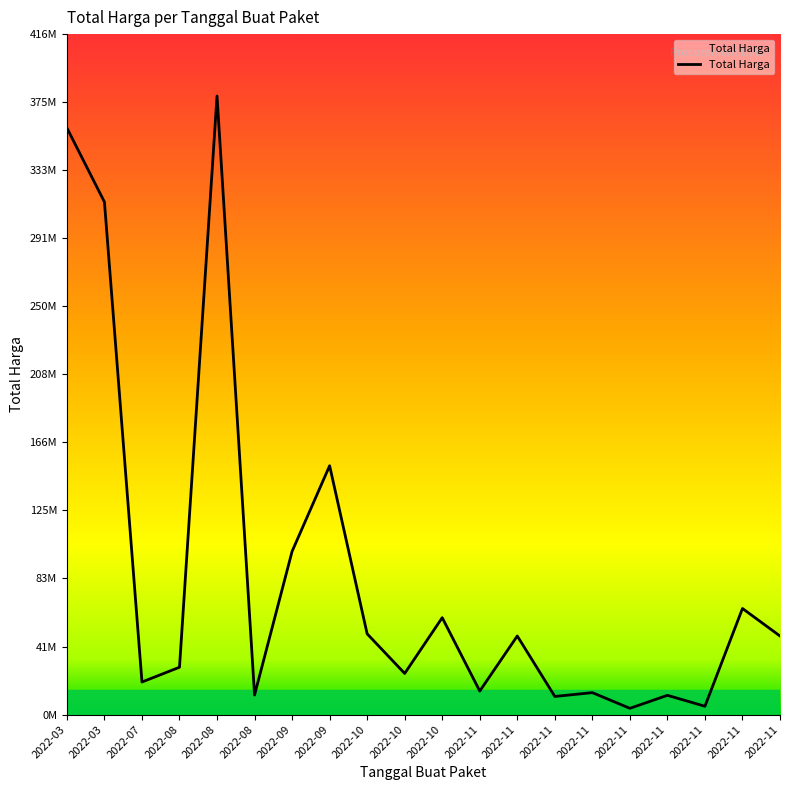

Does the chart display data point markers on the line(s)?

No